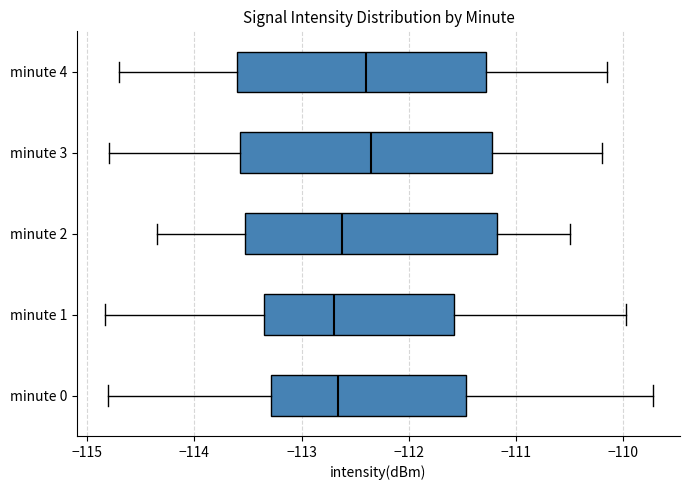

Where is the right edge of the box for minute 2 on the x-axis? The values are not printed on the chart, so give them approximately, as read against the axis.

-111.2